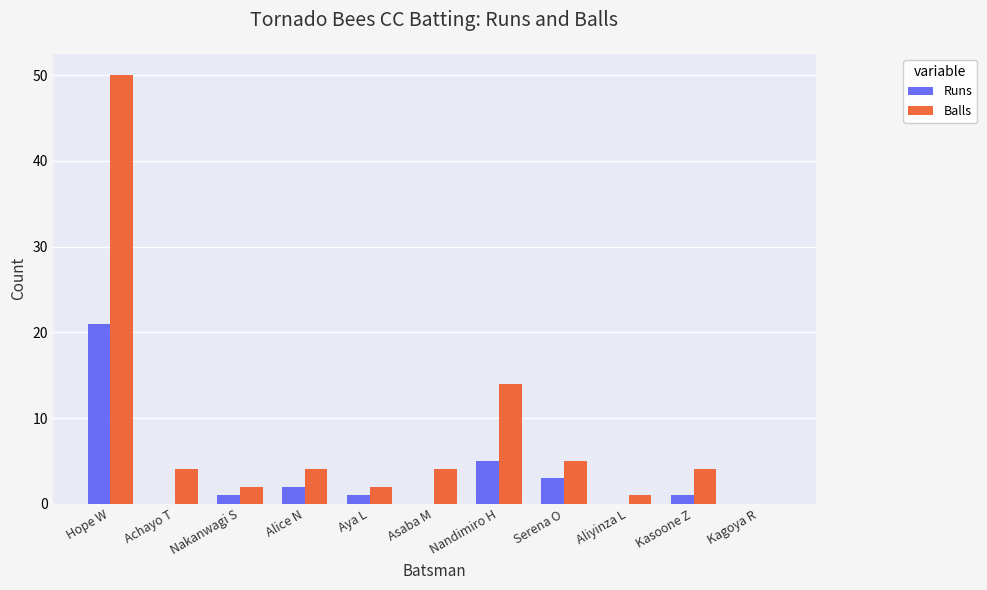

Which category has the highest value across all series?

Hope W